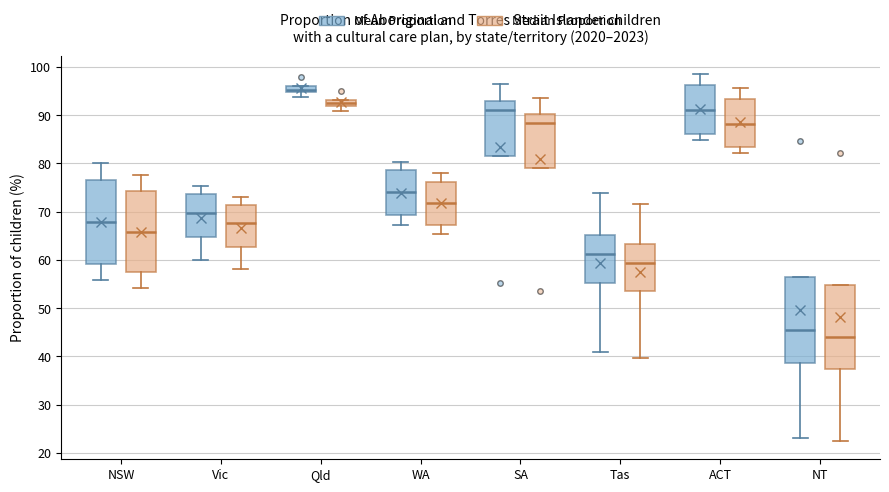

Where does the upper whisker of the box for Tas (Median Proportion) end on the y-axis? The values are not printed on the chart, so give them approximately, as read against the axis.

72